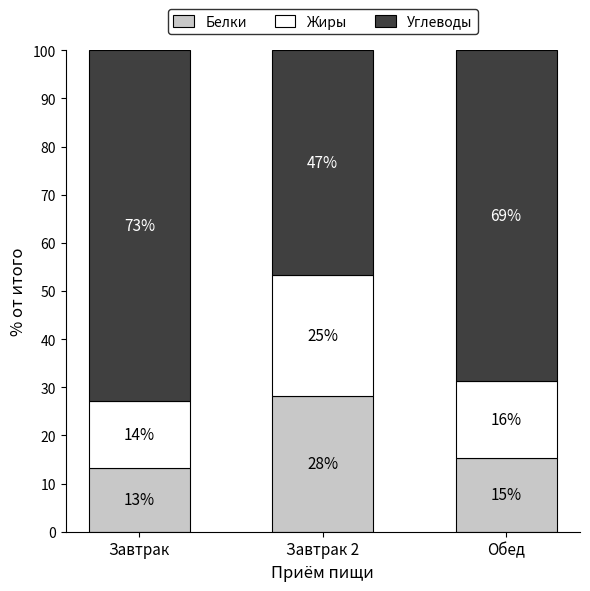

What are all the series names shown in the legend?

Белки, Жиры, Углеводы